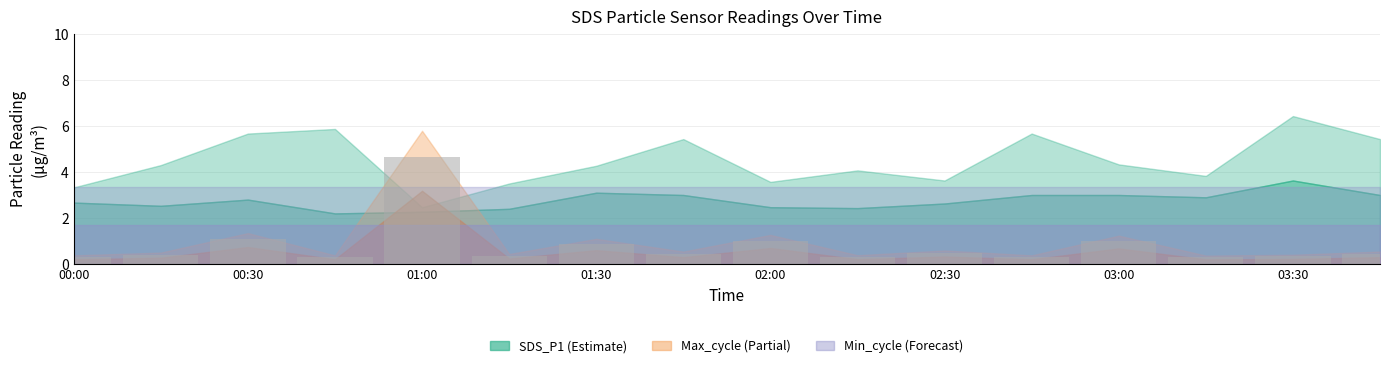

What is the maximum value shown in the chart?

4.6